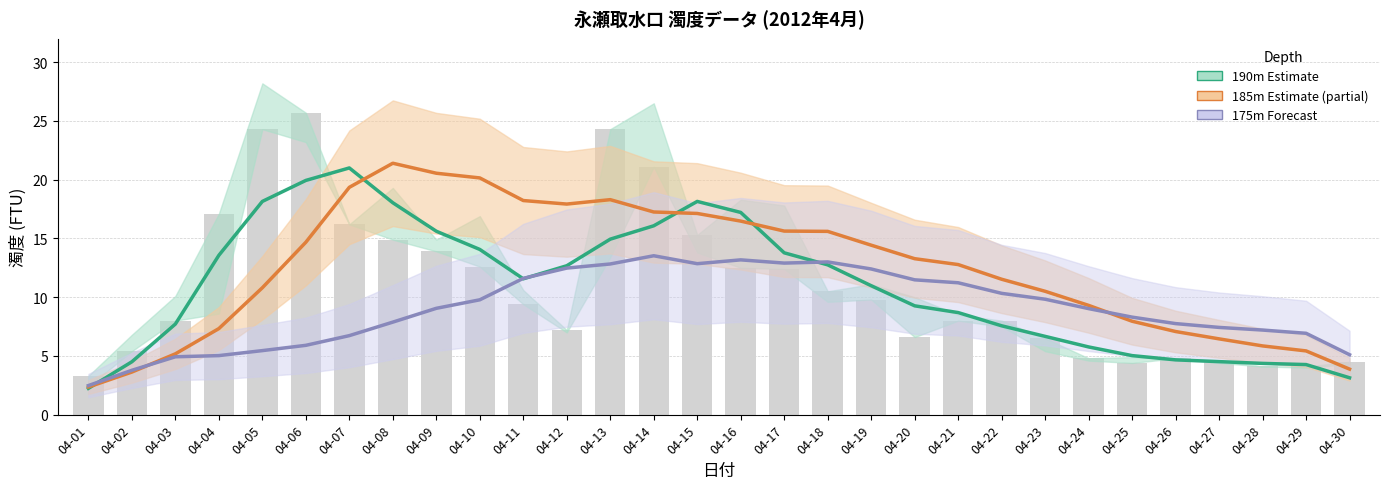

Reading left to right, transcribe all the data shown in this chart.

190m (estimate): 04-01=2.2	04-02=4.5	04-03=7.7	04-04=13.6	04-05=18.2	04-06=19.9	04-07=21.0	04-08=18.0	04-09=15.6	04-10=14.1	04-11=11.6	04-12=12.7	04-13=14.9	04-14=16.1	04-15=18.2	04-16=17.2	04-17=13.8	04-18=12.8	04-19=11.0	04-20=9.3	04-21=8.7	04-22=7.6	04-23=6.7	04-24=5.8	04-25=5.0	04-26=4.7	04-27=4.5	04-28=4.4	04-29=4.3	04-30=3.1
185m (estimate partial): 04-01=2.4	04-02=3.6	04-03=5.2	04-04=7.3	04-05=10.8	04-06=14.7	04-07=19.4	04-08=21.4	04-09=20.6	04-10=20.1	04-11=18.2	04-12=17.9	04-13=18.3	04-14=17.2	04-15=17.1	04-16=16.5	04-17=15.6	04-18=15.6	04-19=14.4	04-20=13.3	04-21=12.8	04-22=11.5	04-23=10.5	04-24=9.3	04-25=8.0	04-26=7.1	04-27=6.4	04-28=5.8	04-29=5.4	04-30=3.9
175m (forecast): 04-01=2.5	04-02=3.8	04-03=4.9	04-04=5.0	04-05=5.5	04-06=5.9	04-07=6.7	04-08=7.9	04-09=9.1	04-10=9.8	04-11=11.6	04-12=12.5	04-13=12.8	04-14=13.5	04-15=12.8	04-16=13.2	04-17=12.9	04-18=13.0	04-19=12.4	04-20=11.5	04-21=11.2	04-22=10.3	04-23=9.8	04-24=9.0	04-25=8.3	04-26=7.8	04-27=7.4	04-28=7.2	04-29=6.9	04-30=5.1
190m (raw): 04-01=3.3	04-02=5.4	04-03=8.0	04-04=17.1	04-05=24.3	04-06=25.7	04-07=16.2	04-08=14.9	04-09=13.9	04-10=12.6	04-11=9.4	04-12=7.2	04-13=24.3	04-14=21.1	04-15=15.3	04-16=12.5	04-17=12.4	04-18=10.5	04-19=9.8	04-20=6.6	04-21=8.0	04-22=8.0	04-23=6.5	04-24=4.8	04-25=4.4	04-26=4.8	04-27=4.6	04-28=4.1	04-29=4.1	04-30=4.5